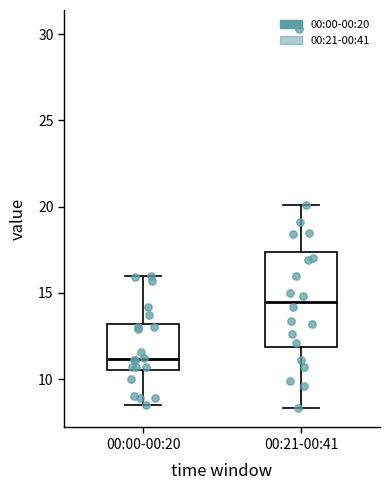

Comparing the boxes themselves (not the whiskers), which one is the tallest?

00:21-00:41